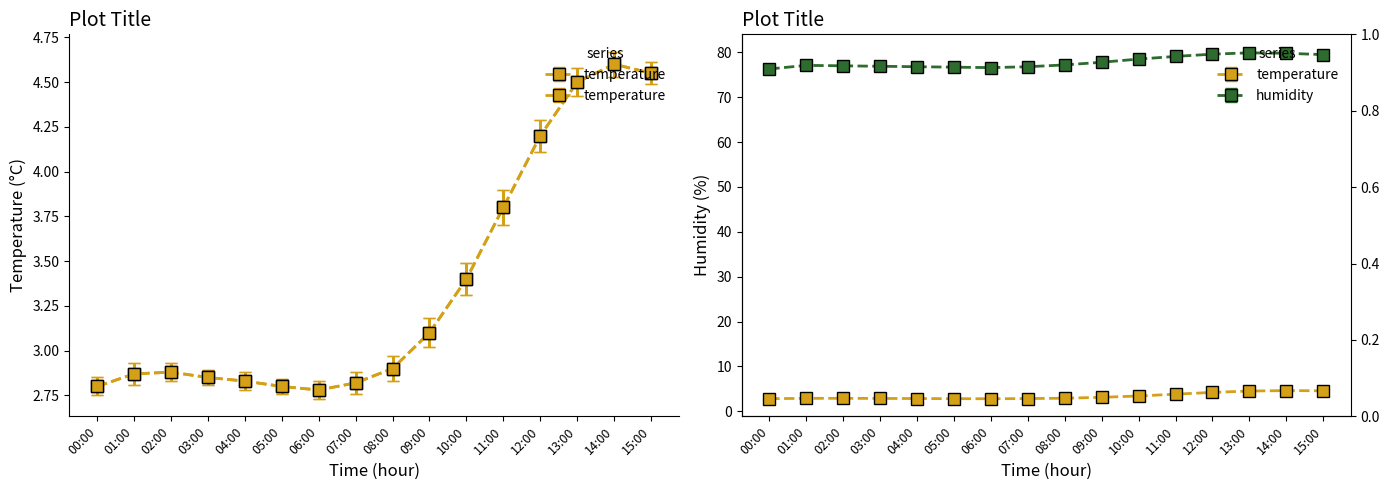

What is the minimum value shown in the chart?

2.8